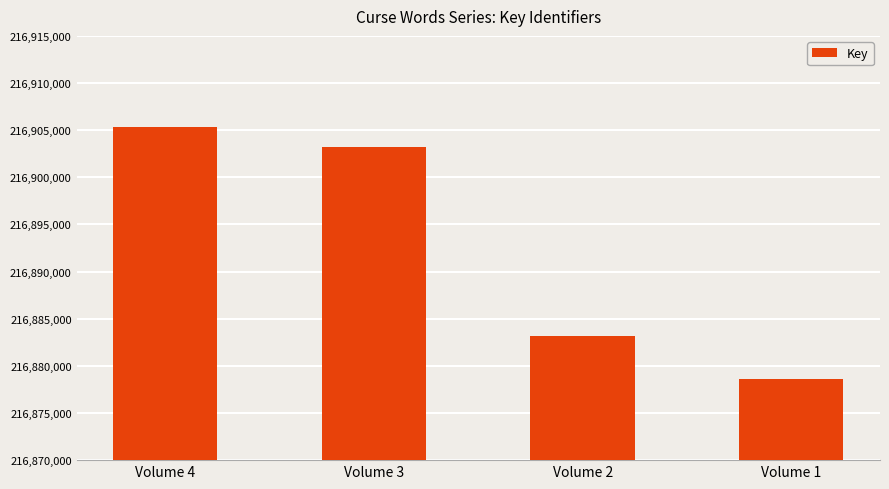

Does the chart contain any negative values?

No